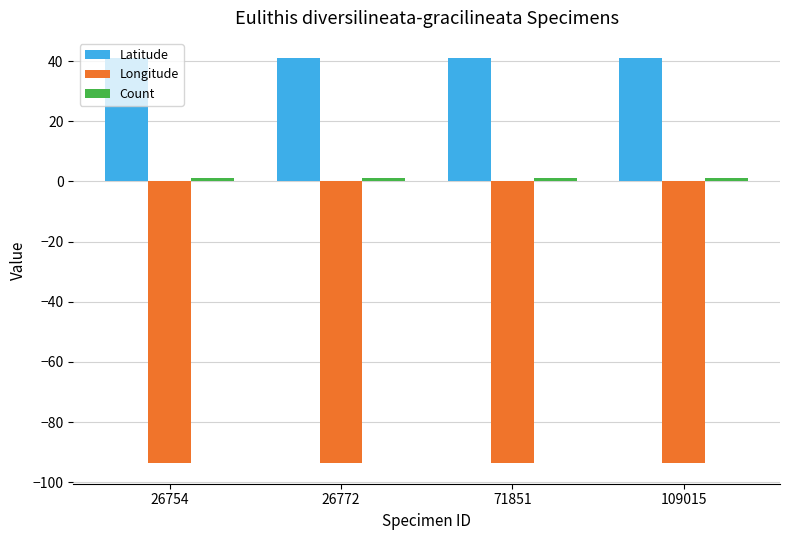

What is the sum of the Latitude values at 109015 and 71851?

82.0